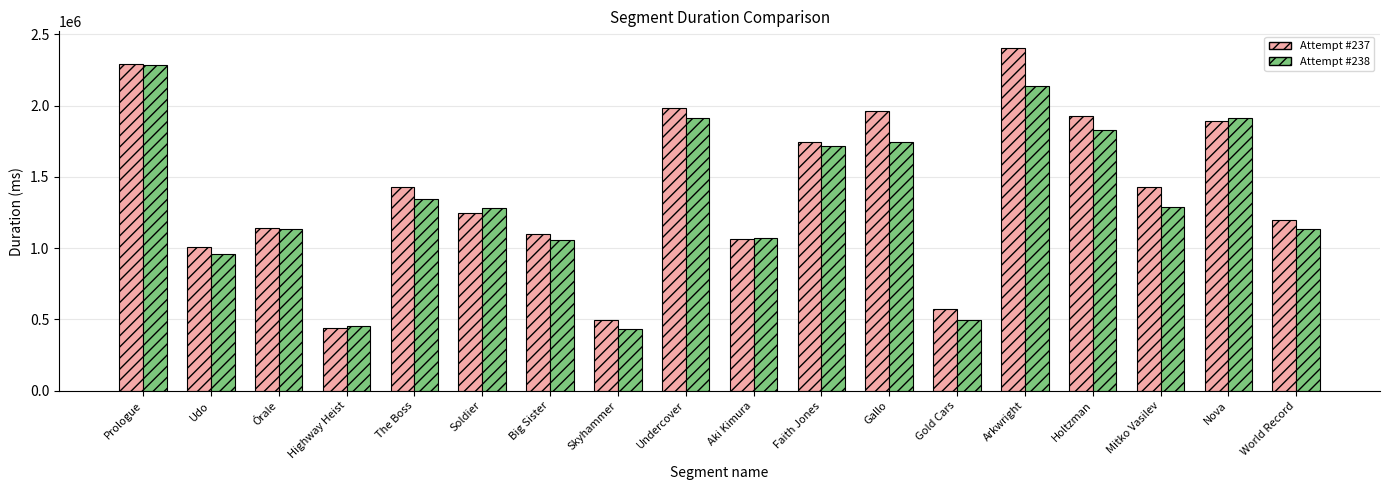

The value of Attempt #238 at Holtzman is 447811. True or false?

False